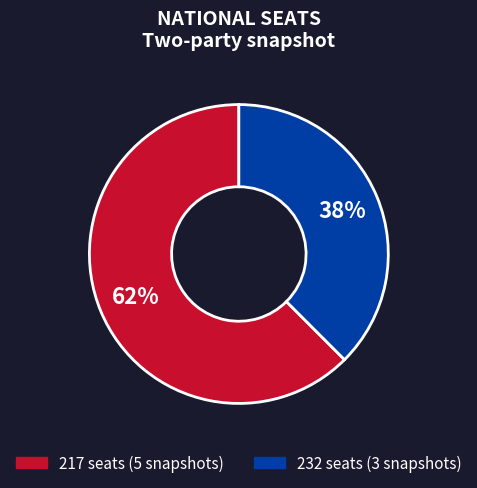

Does any single category account for the majority?

Yes